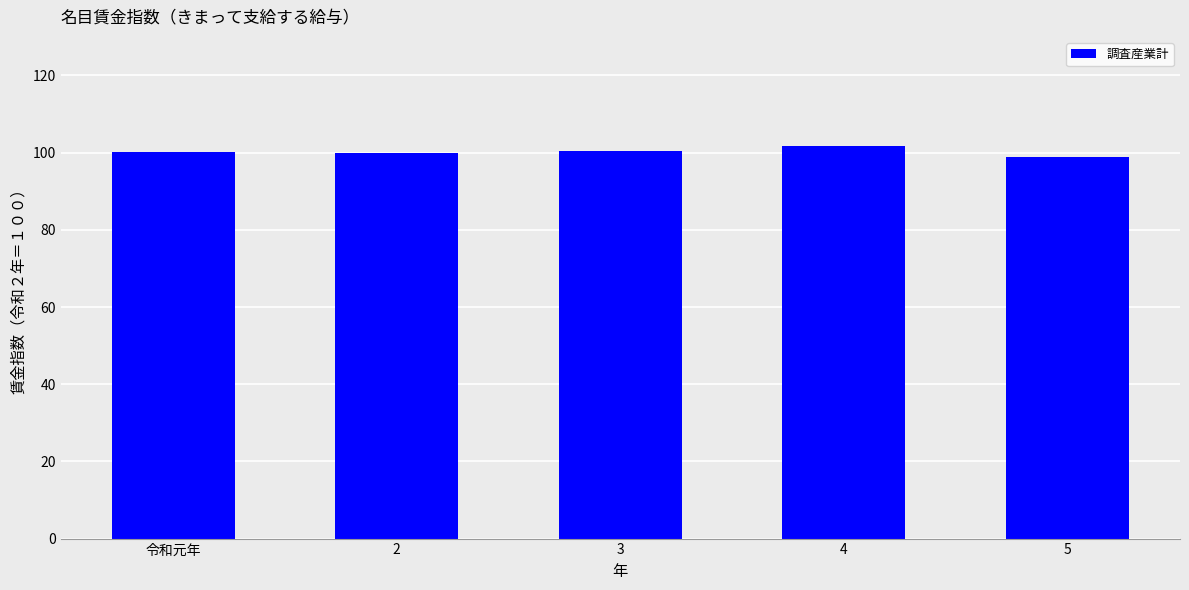

What is the approximate value at 3?

100.5